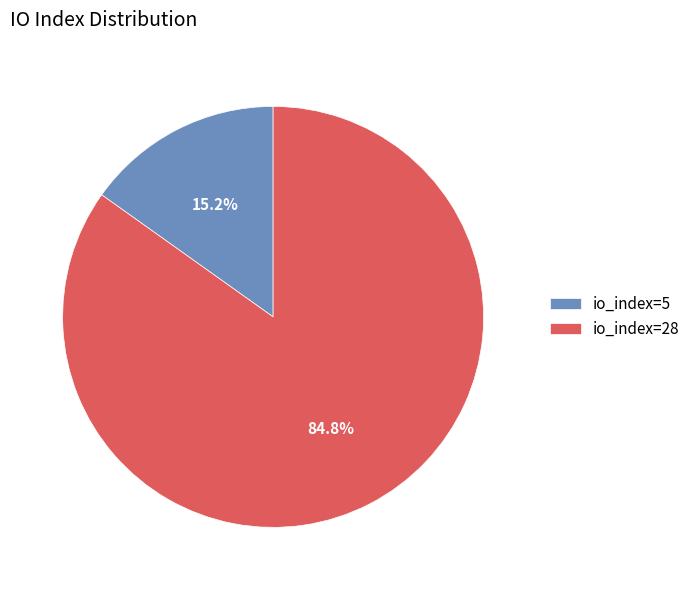

Does any single category account for the majority?

Yes